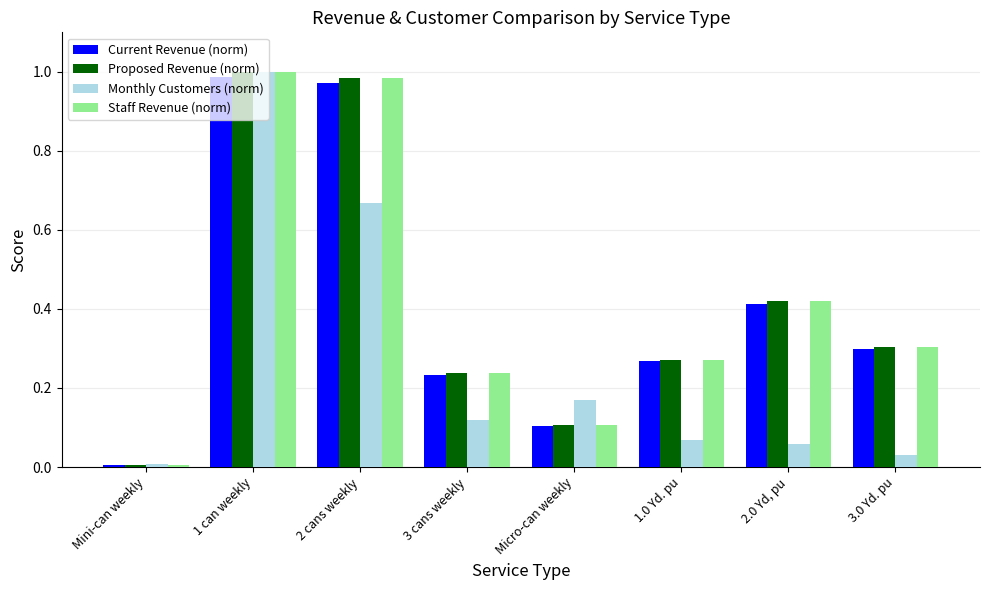

The Staff Revenue (norm) series shows 0.0 at Mini-can weekly. True or false?

True